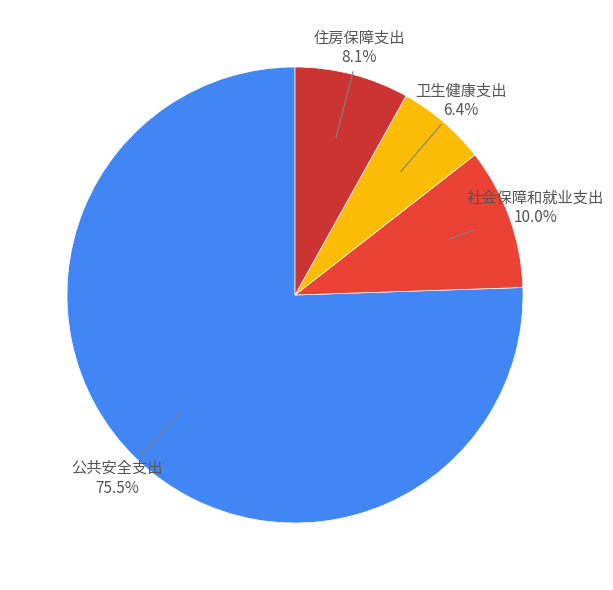

How many segments does this pie chart have?

4